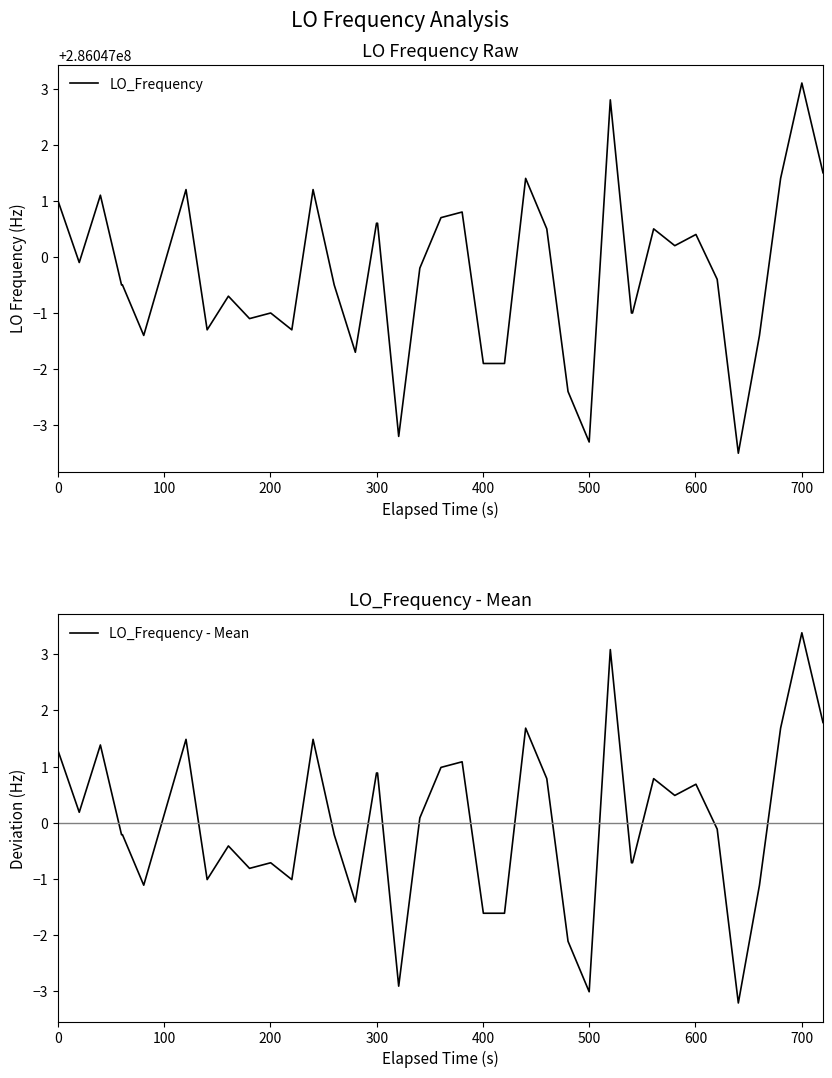

The LO_Frequency - Mean series shows -1.5 at 500. True or false?

False